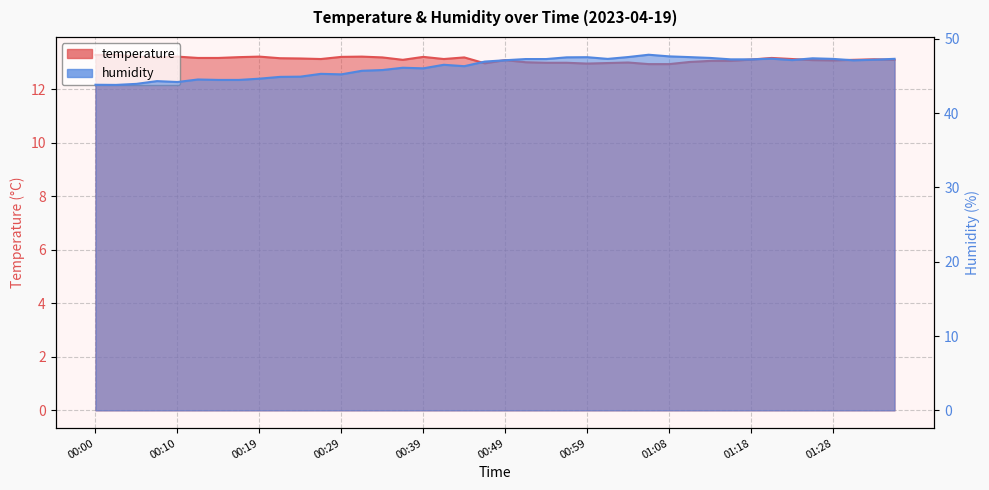

Reading left to right, what are all the values shown in this chart?

temperature: 00:00=13.3	00:02=13.3	00:05=13.2	00:07=13.2	00:10=13.2	00:12=13.2	00:14=13.2	00:17=13.2	00:19=13.2	00:22=13.2	00:24=13.1	00:27=13.1	00:29=13.2	00:32=13.2	00:34=13.2	00:36=13.1	00:39=13.2	00:41=13.1	00:44=13.2	00:46=13.0	00:49=13.1	00:51=13.0	00:54=13.0	00:56=13.0	00:59=12.9	01:01=13.0	01:03=13.0	01:06=12.9	01:08=12.9	01:11=13.0	01:13=13.1	01:16=13.1	01:18=13.1	01:21=13.2	01:23=13.1	01:26=13.1	01:28=13.1	01:30=13.1	01:33=13.1	01:35=13.1
humidity: 00:00=43.8	00:02=43.8	00:05=43.9	00:07=44.3	00:10=44.2	00:12=44.5	00:14=44.5	00:17=44.5	00:19=44.6	00:22=44.9	00:24=44.9	00:27=45.3	00:29=45.2	00:32=45.7	00:34=45.8	00:36=46.1	00:39=46.0	00:41=46.5	00:44=46.3	00:46=46.9	00:49=47.1	00:51=47.3	00:54=47.3	00:56=47.5	00:59=47.5	01:01=47.3	01:03=47.5	01:06=47.9	01:08=47.6	01:11=47.5	01:13=47.4	01:16=47.2	01:18=47.2	01:21=47.3	01:23=47.1	01:26=47.4	01:28=47.3	01:30=47.1	01:33=47.2	01:35=47.3